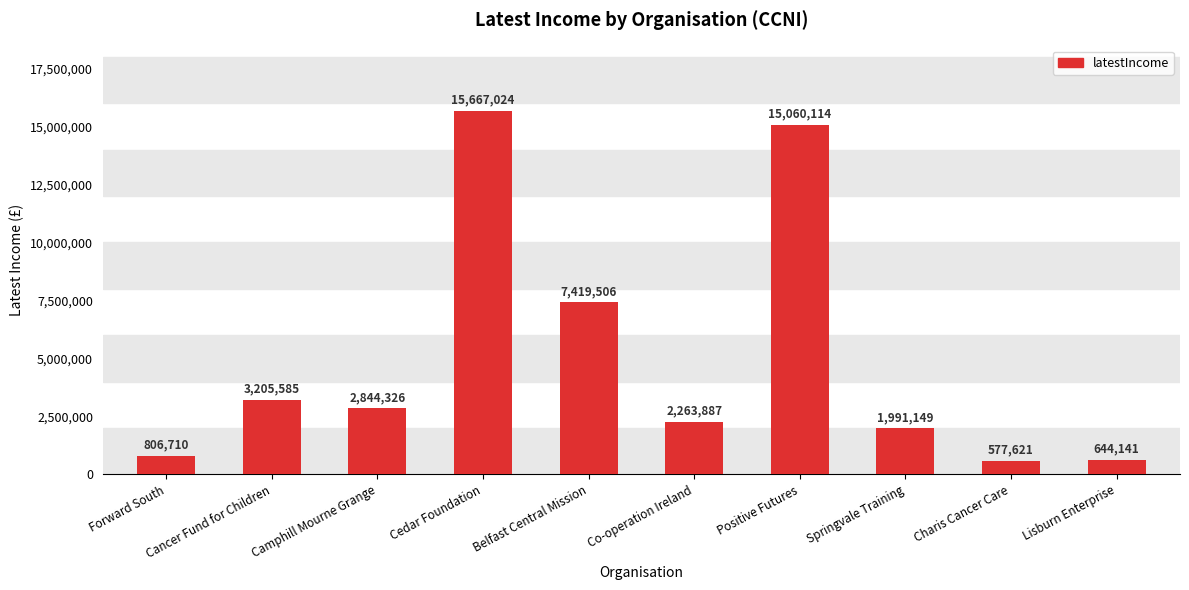

What is the greatest value displayed?

15667024